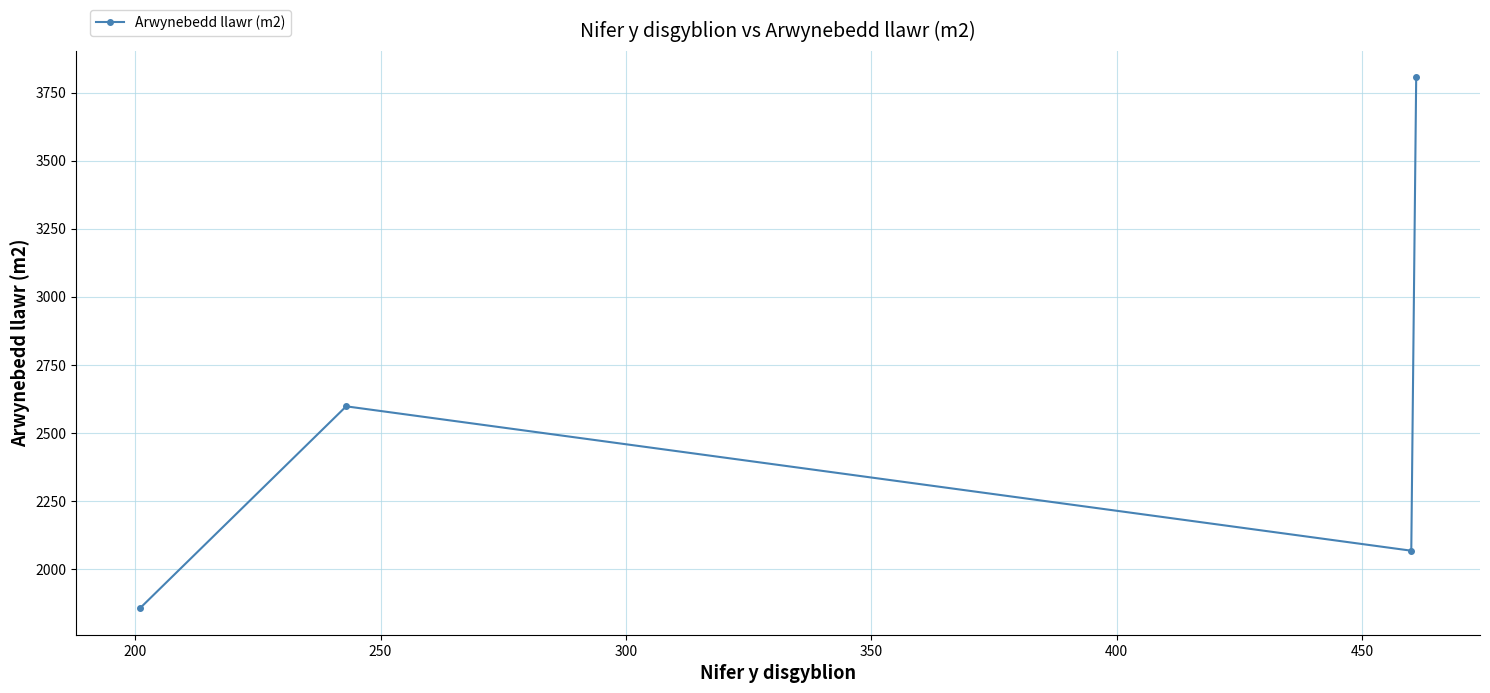

How many points are lower than both their immediate neighbors (excluding endpoints)?

1